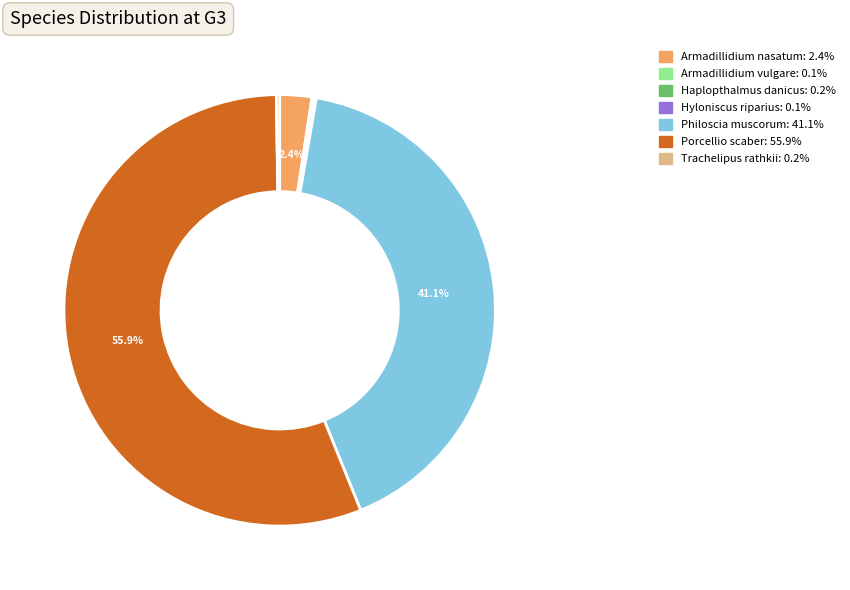

Does any single category account for the majority?

Yes